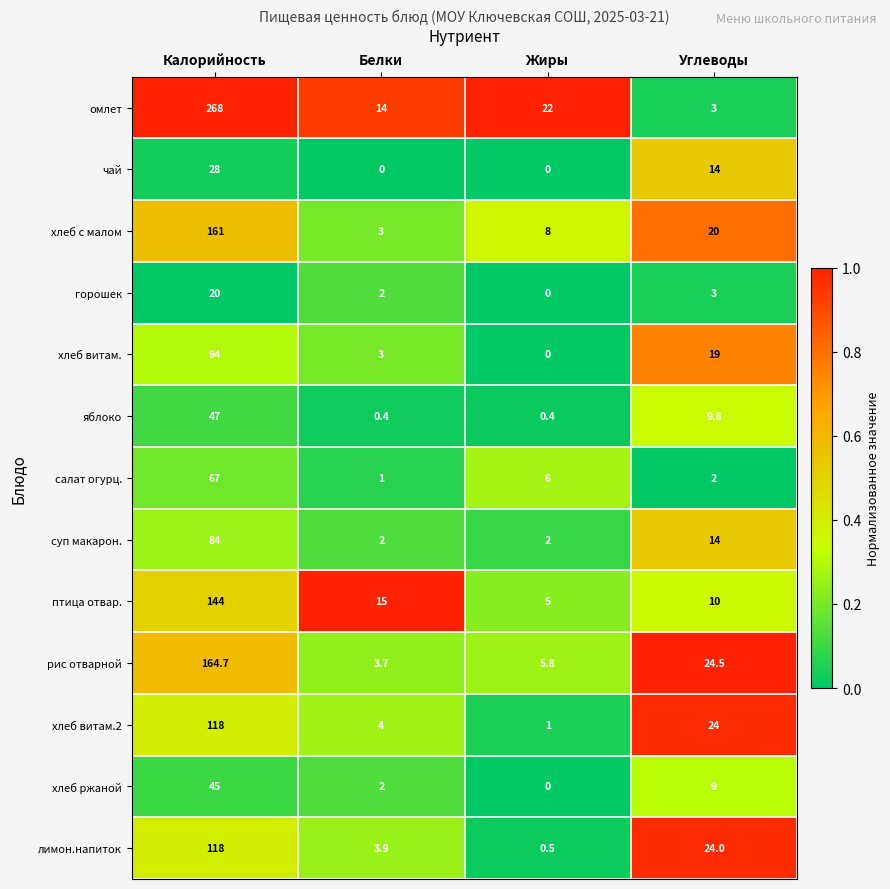

Is the value of салат огурц. at Белки greater than the value of чай at Белки?

Yes